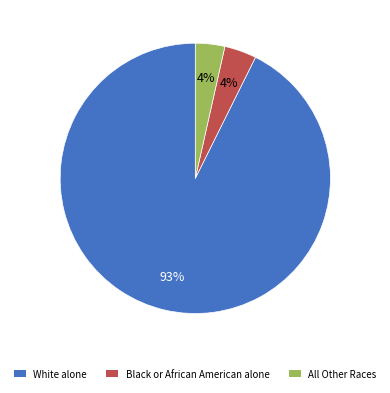

To the nearest percent, what is the average slice percentage?

33%